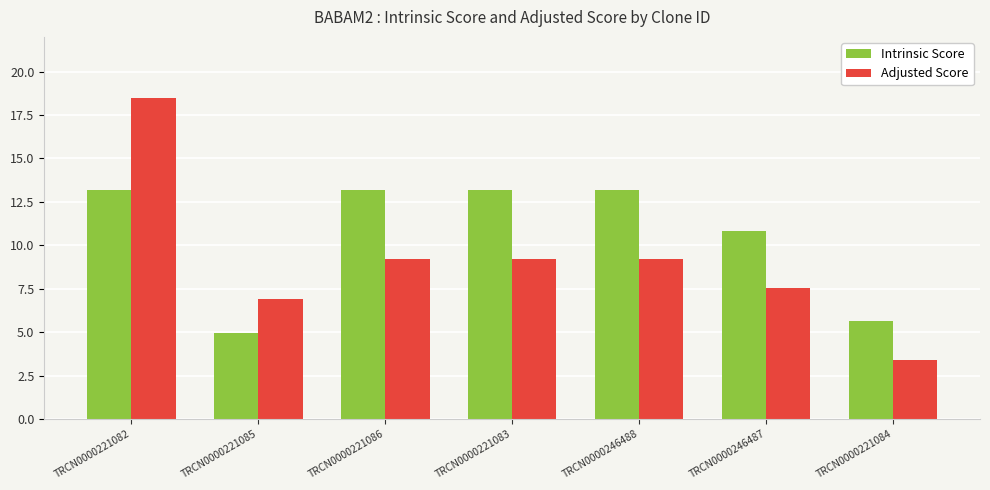

What is the value of the Adjusted Score bar at the 3rd from the left?

9.2